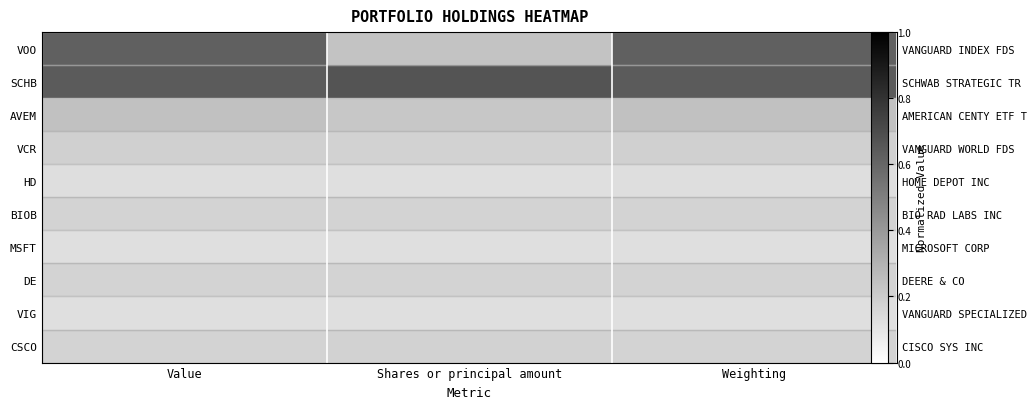

How many VOO values are between 0 and 1?

3